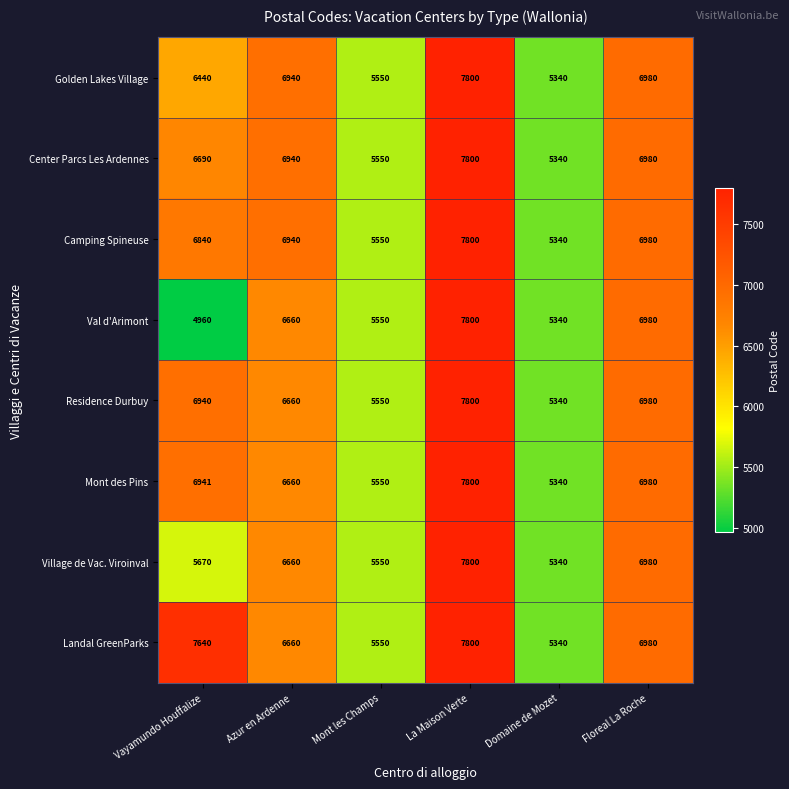

Which label corresponds to the smallest value in the chart?

Vayamundo Houffalize